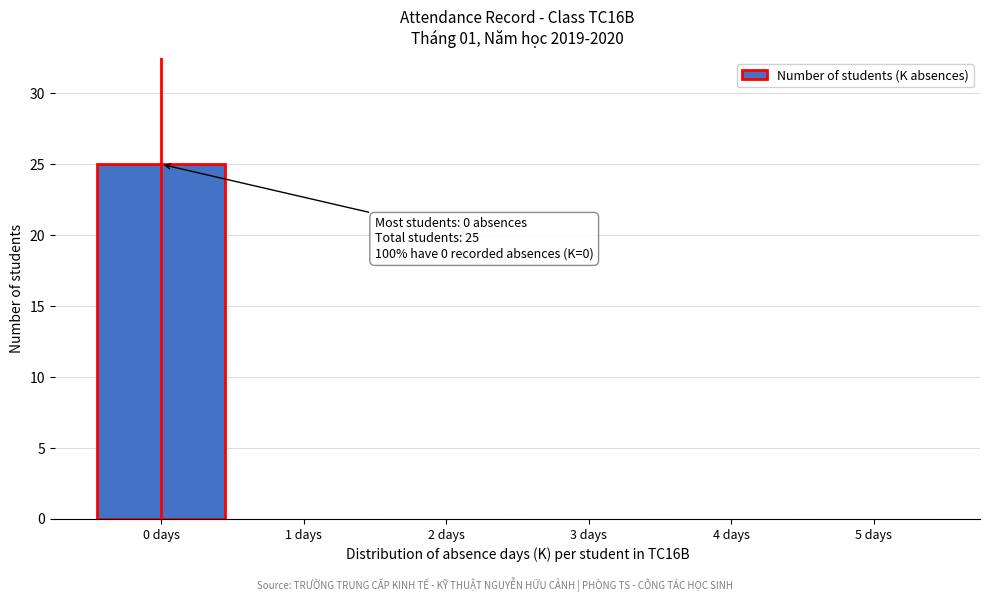

Which range on the x-axis has the tallest bar?

-0.5 to 0.5